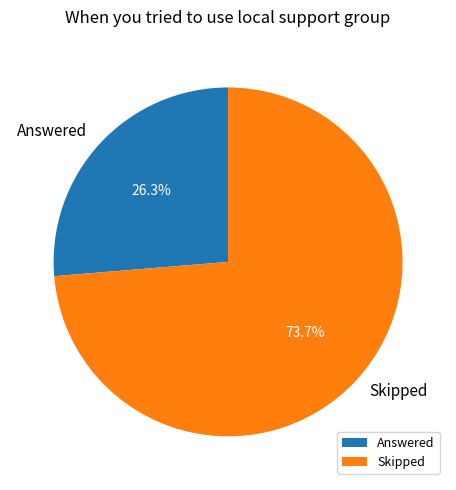

Count the number of slices in the pie.

2